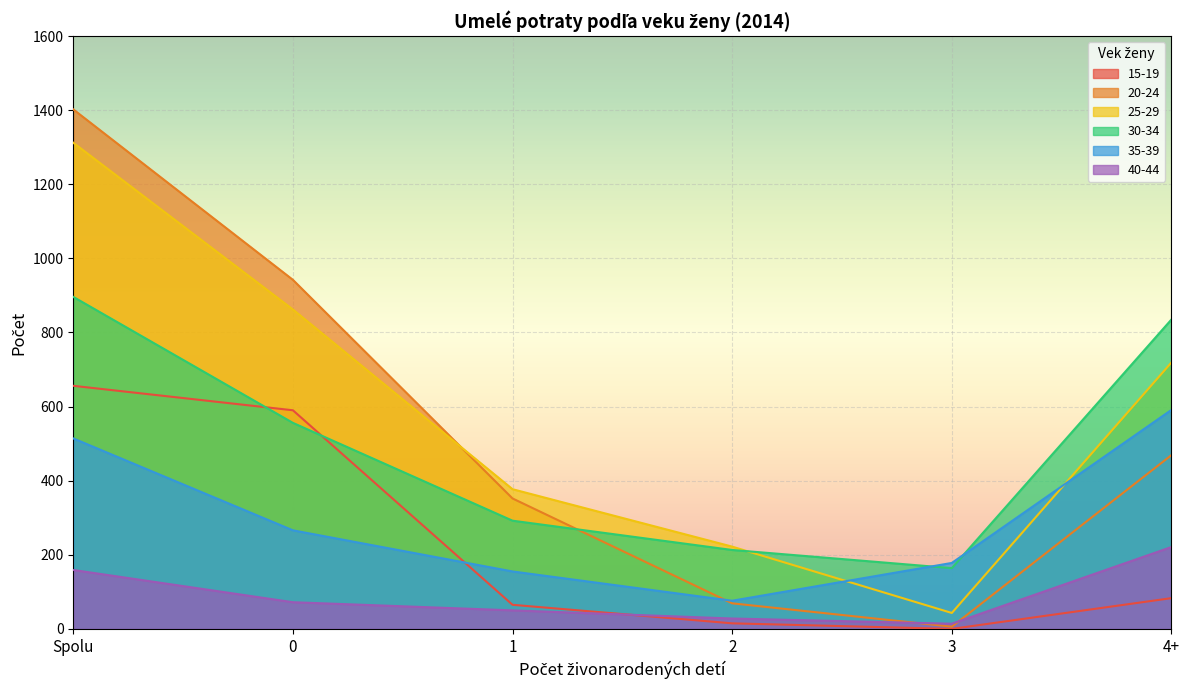

What is the total value across all series at 3?

405